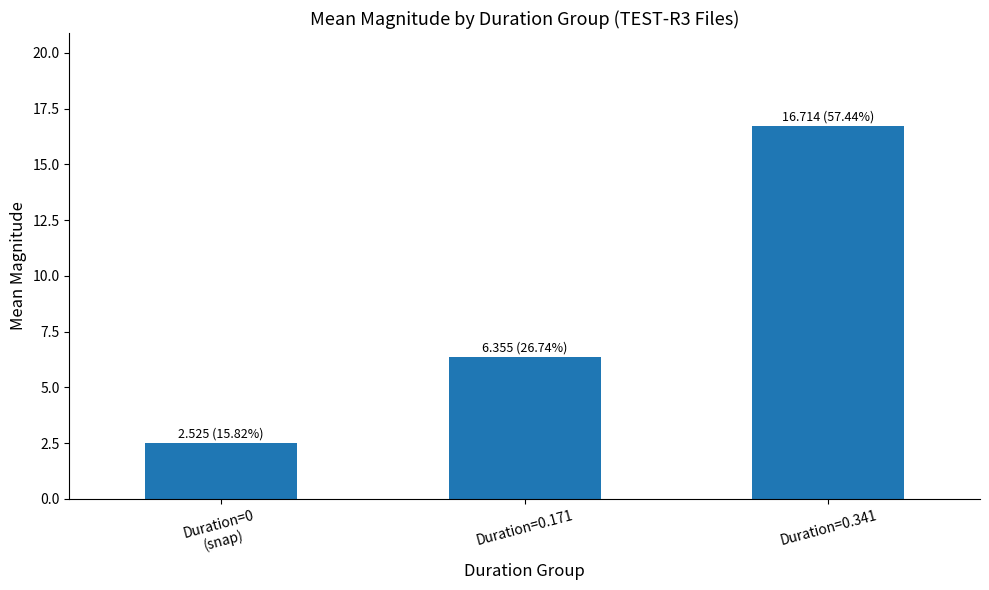

Read the value at Duration=0.171.

6.4